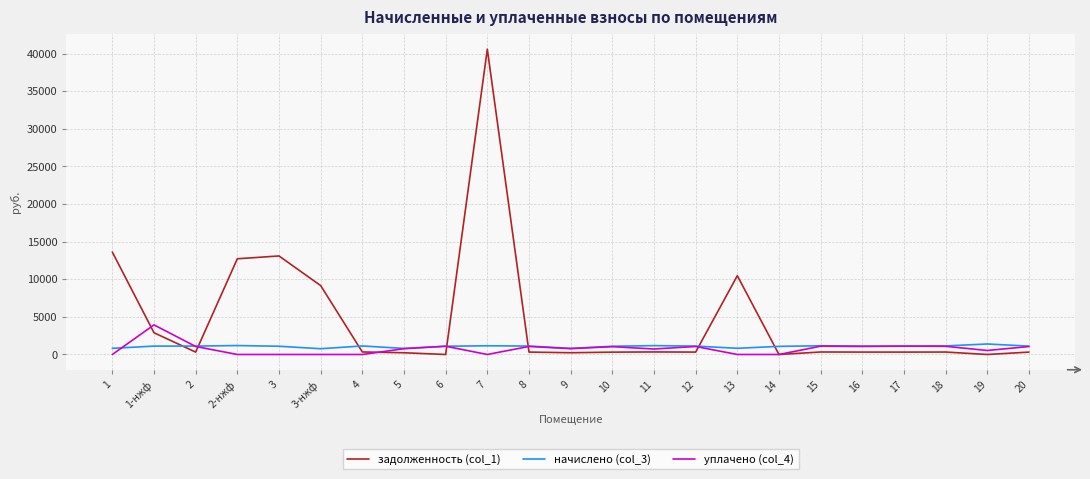

The value of начислено (col_3) at 2-нжф is 1187.7. True or false?

True